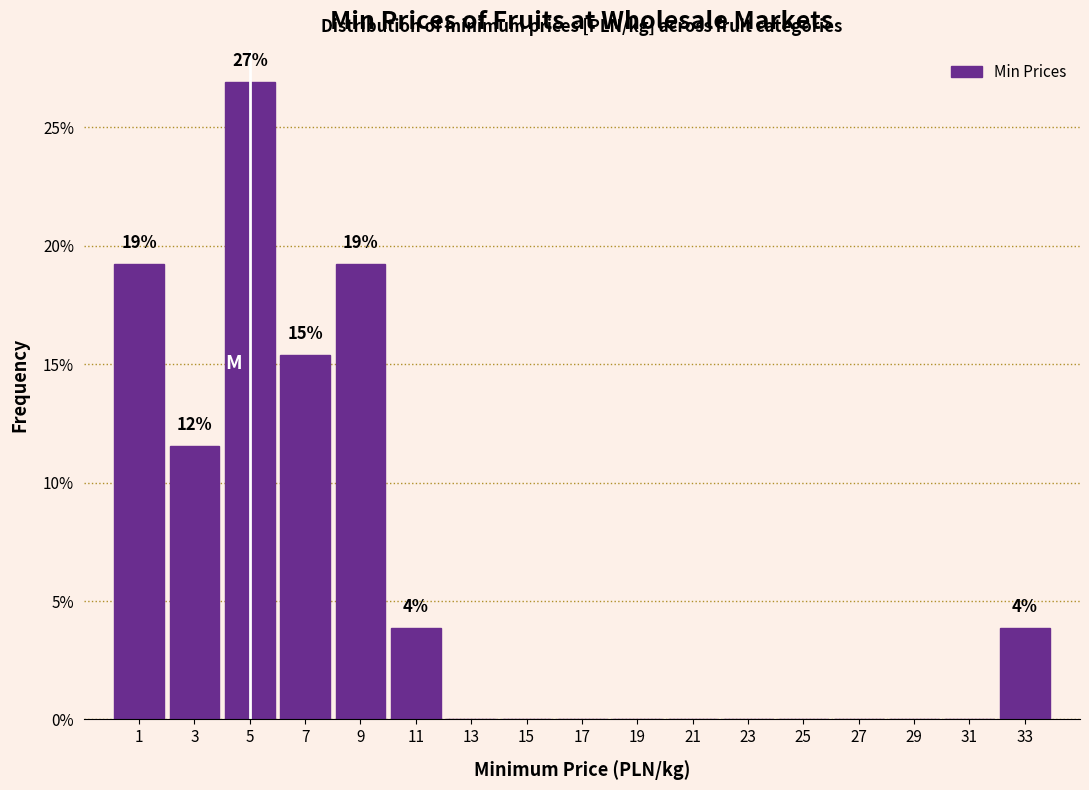

Over which range of the x-axis is the bar tallest?

4 to 6